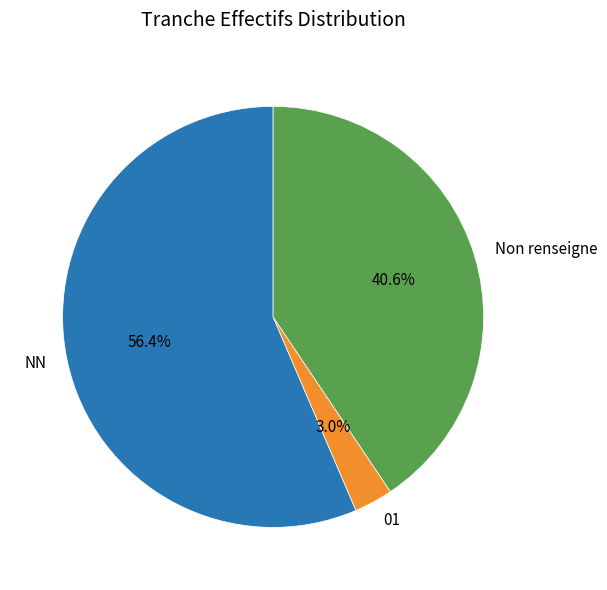

Which category has the biggest portion of the pie?

NN